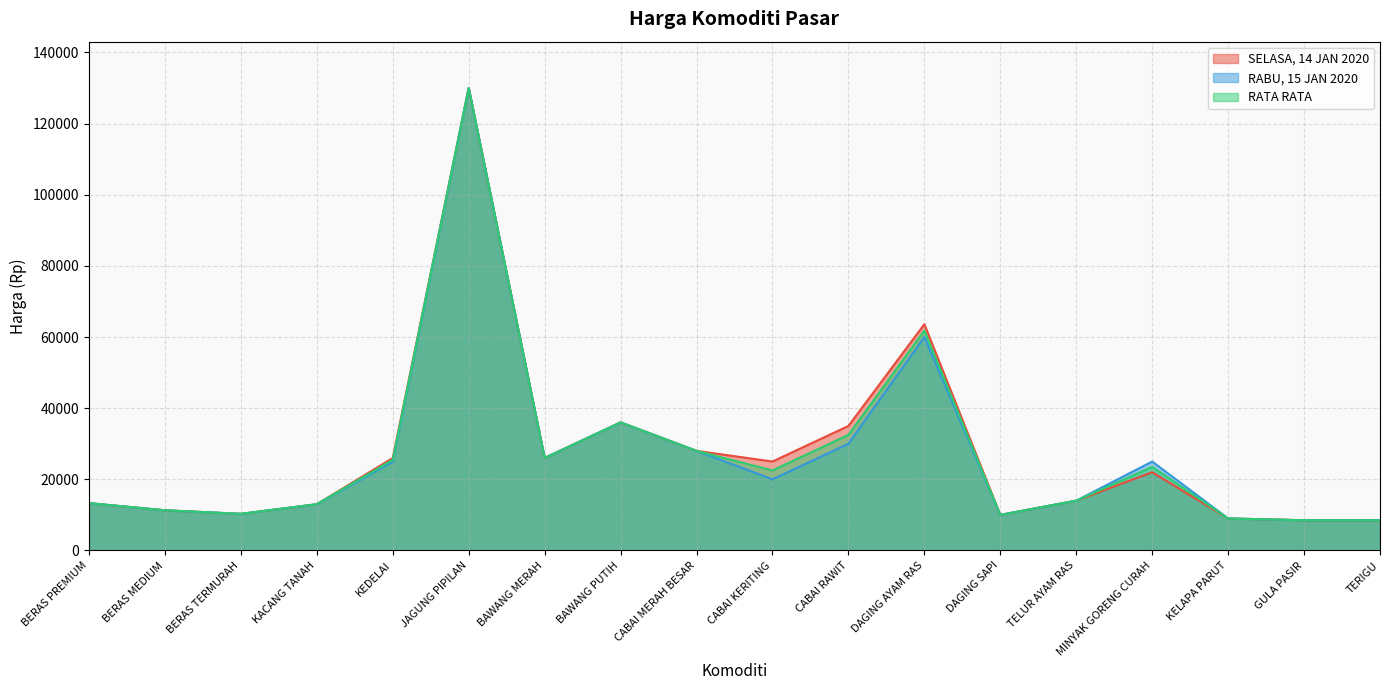

How many distinct data groups are displayed?

3